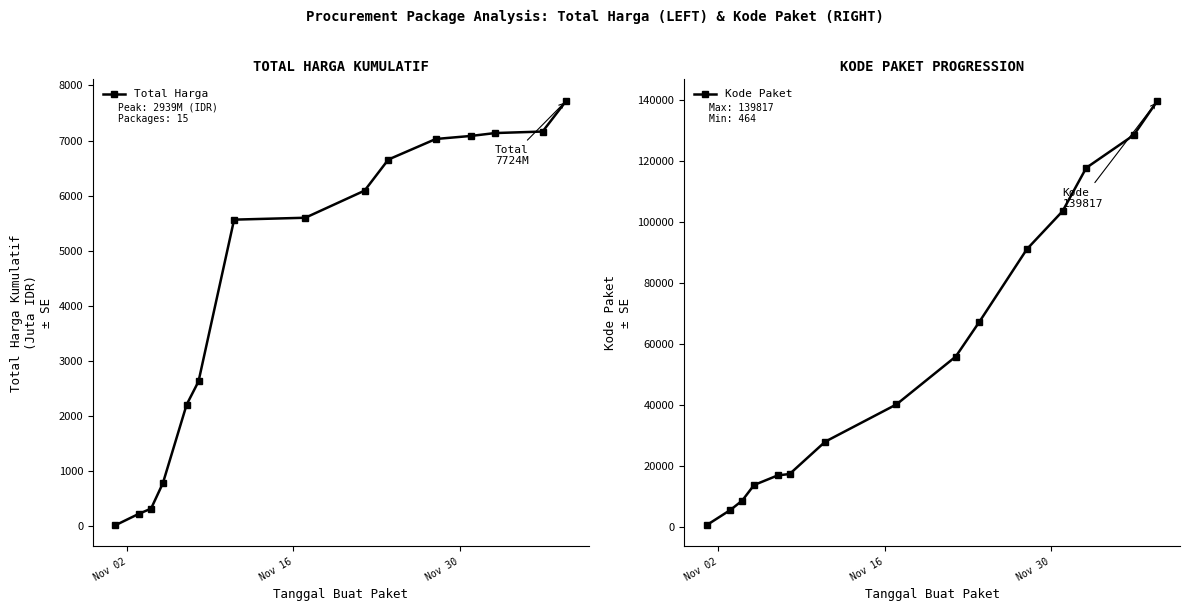

The value of Kode Paket at 10 is 58362.5. True or false?

False